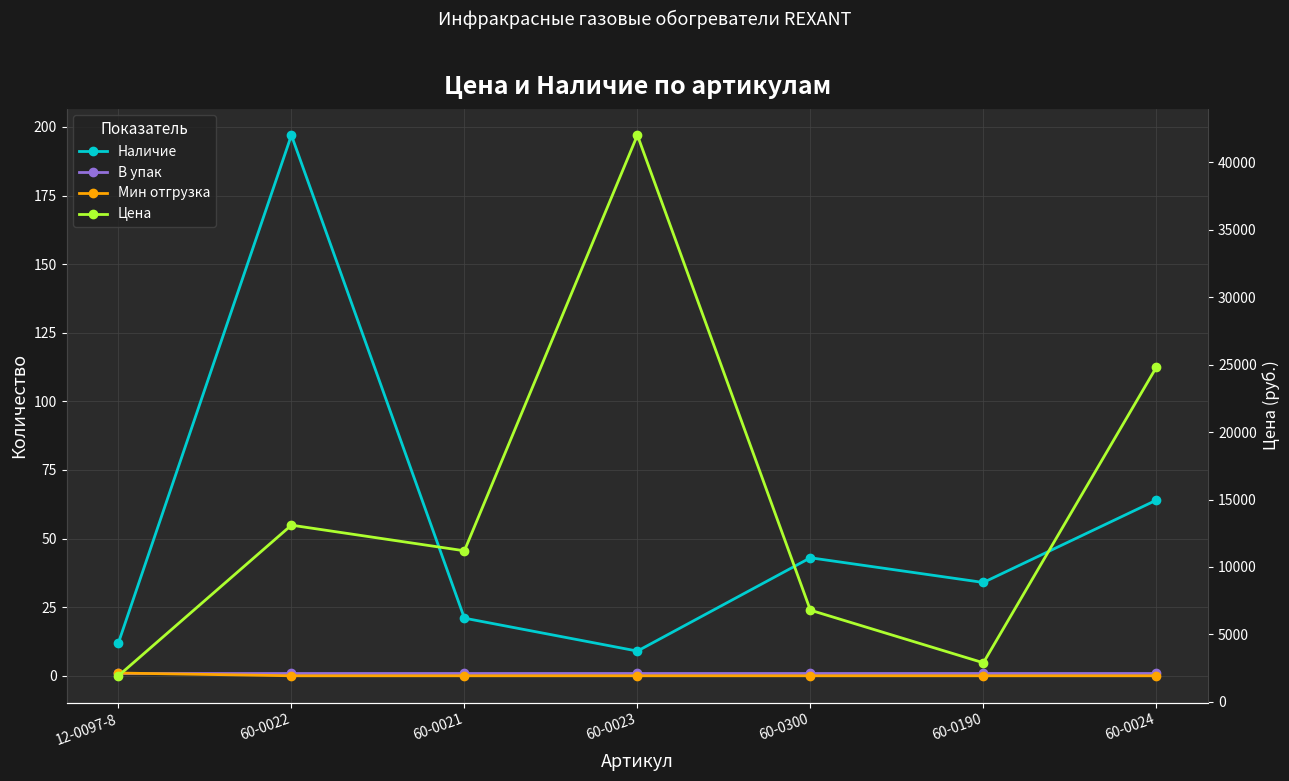

At which category does Наличие reach its first local peak?

60-0022